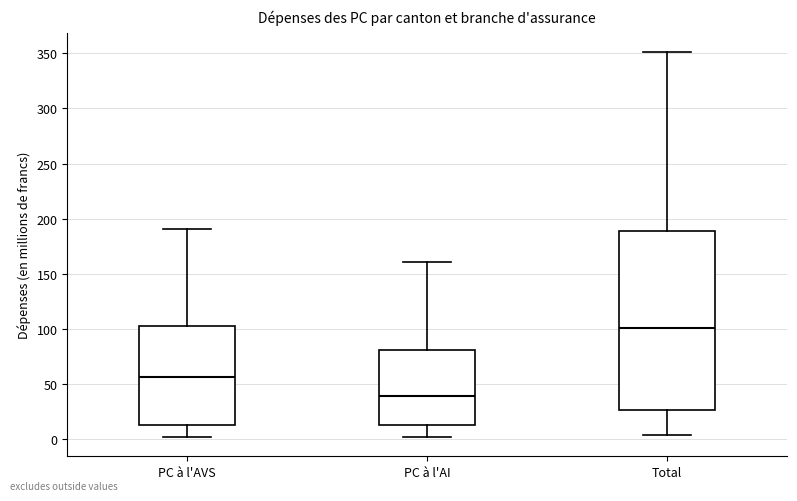

Where is the lower edge of the box for Total on the y-axis? The values are not printed on the chart, so give them approximately, as read against the axis.

25